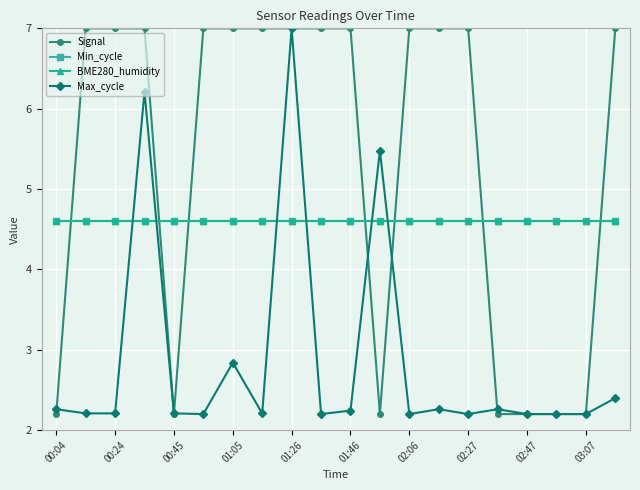

Does the chart have visible grid lines?

Yes